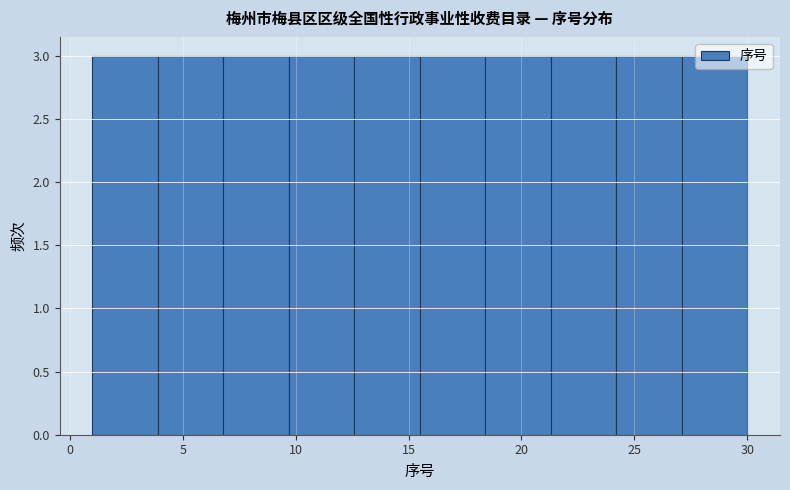

What is the height of the bar covering 21.3 to 24.2 on the x-axis? Neither the bar edges nor the heights are printed on the chart, so give them approximately, as read against the axes.

3